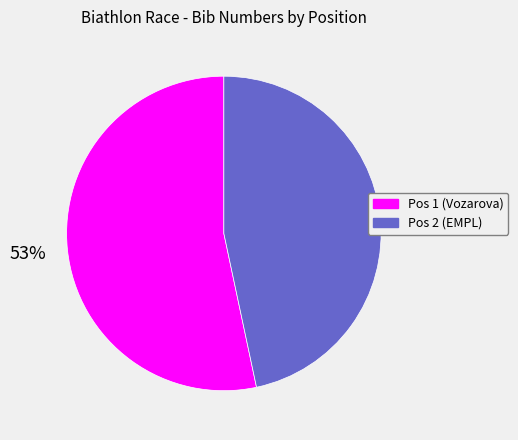

Does any single category account for the majority?

Yes